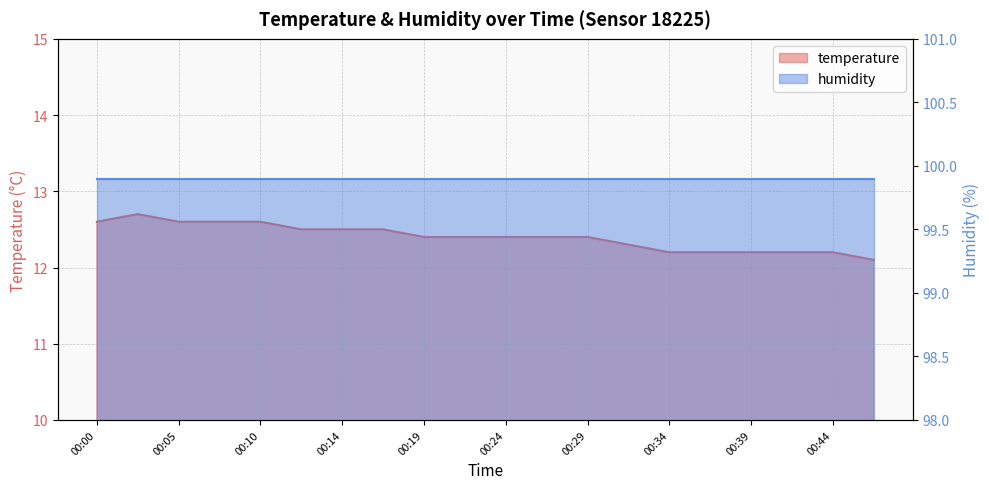

Rank the categories by value from highest to lowest.

00:02, 00:00, 00:05, 00:07, 00:10, 00:12, 00:14, 00:17, 00:19, 00:22, 00:24, 00:27, 00:29, 00:32, 00:34, 00:36, 00:39, 00:41, 00:44, 00:46